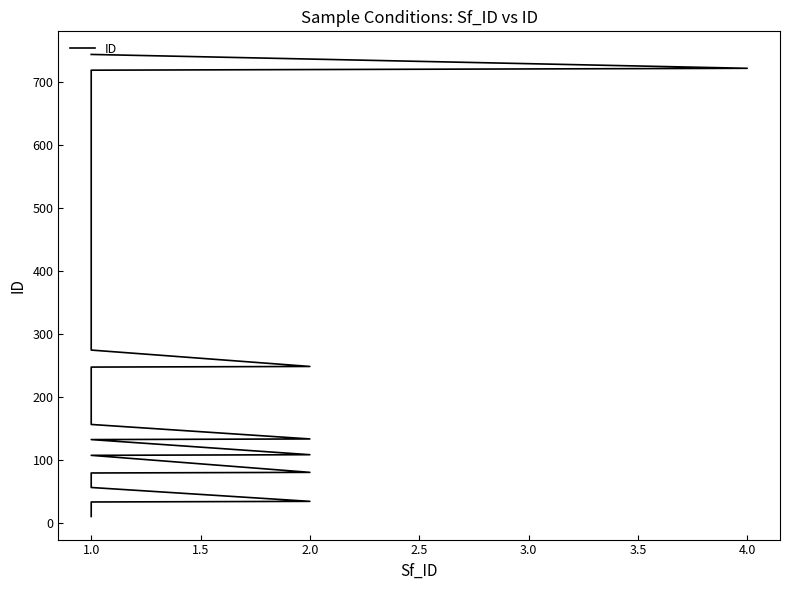

What is the sum of the values at 20 and 2.0?

426